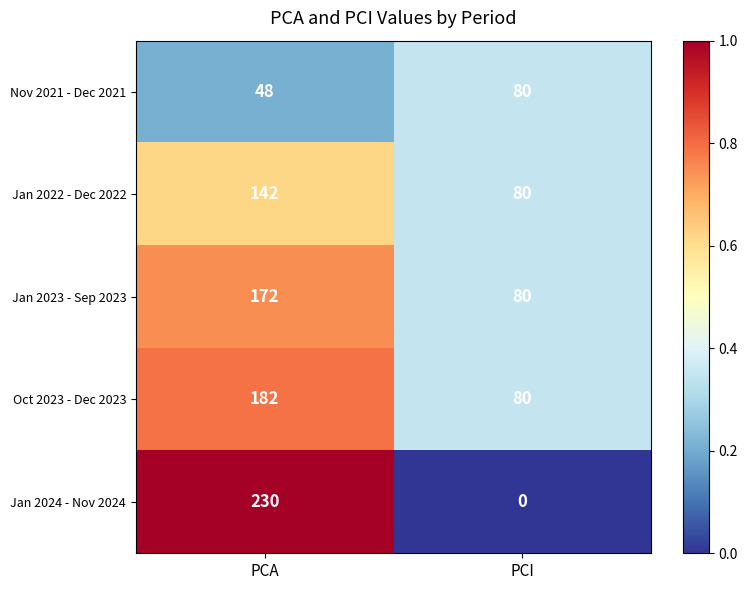

List the labels in order of Jan 2022 - Dec 2022 value, smallest first.

PCI, PCA